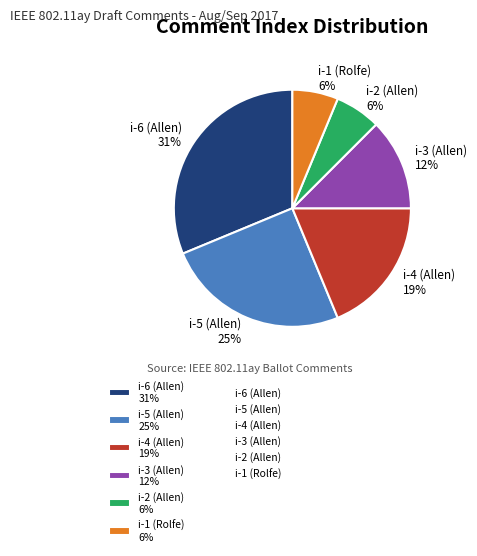

Is the sum of i-5 (Allen) 25% and i-2 (Allen) 6% greater than half?

No